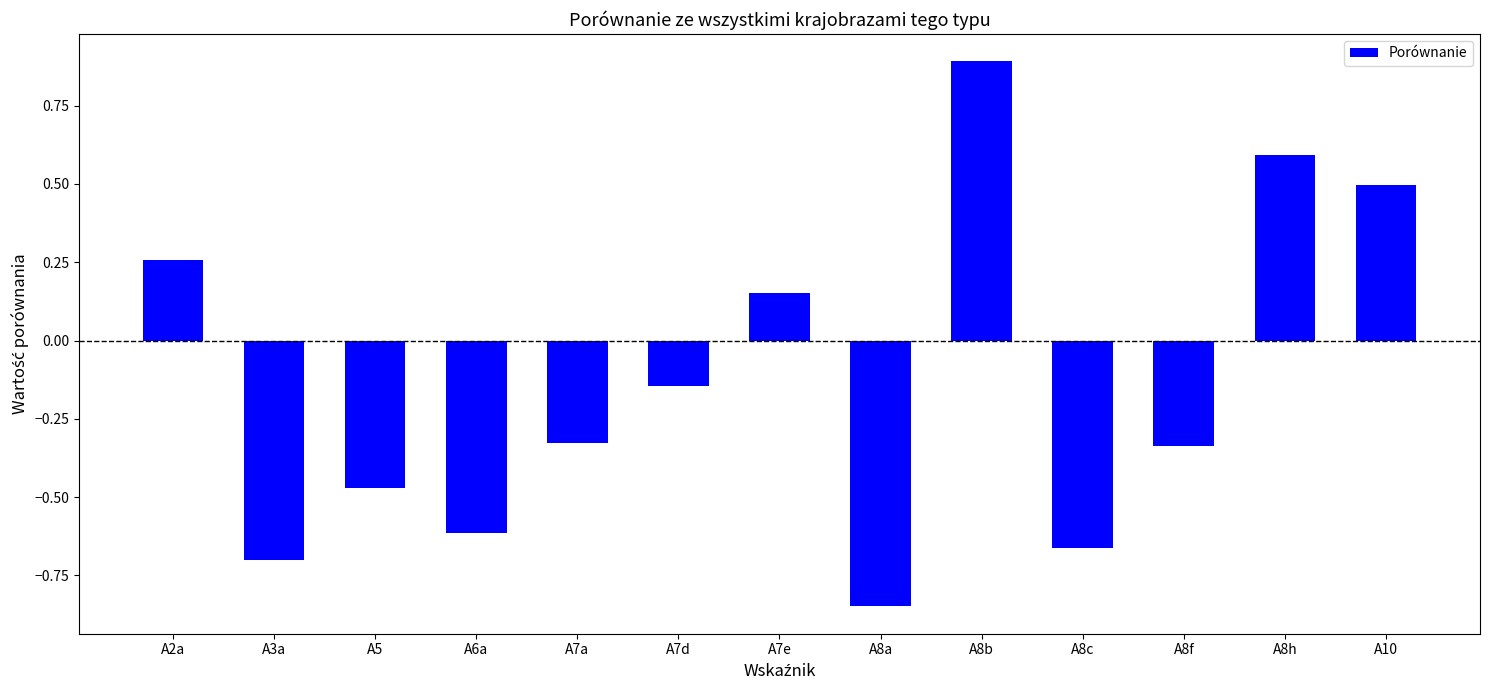

Does the chart contain any negative values?

Yes